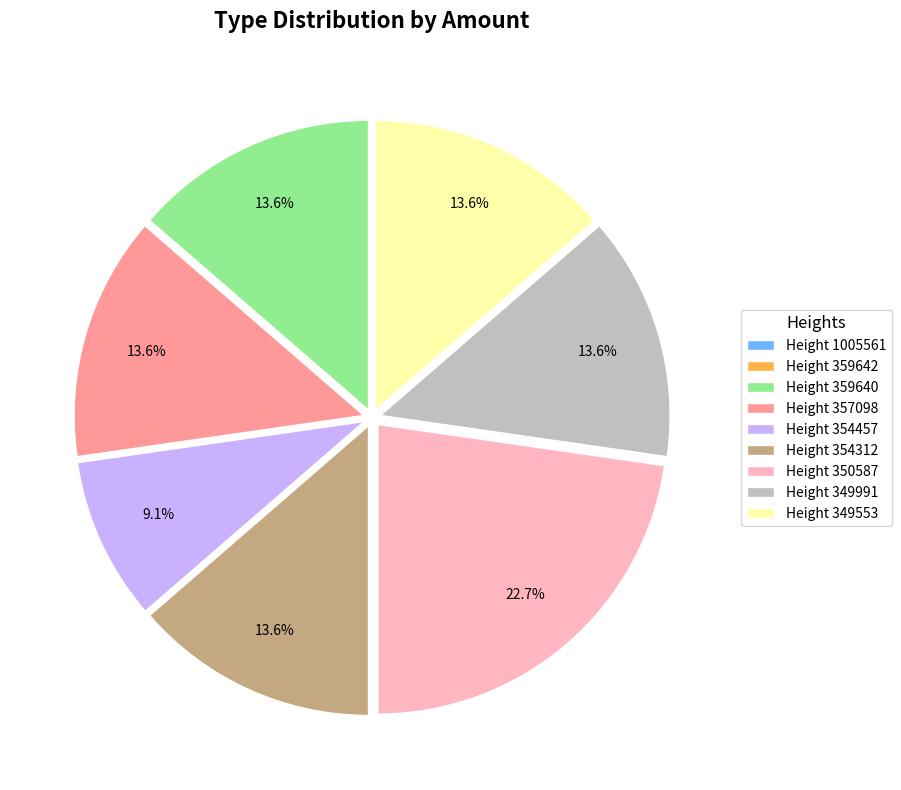

What percentage do Height 354312 and Height 359640 together represent?

27.3%